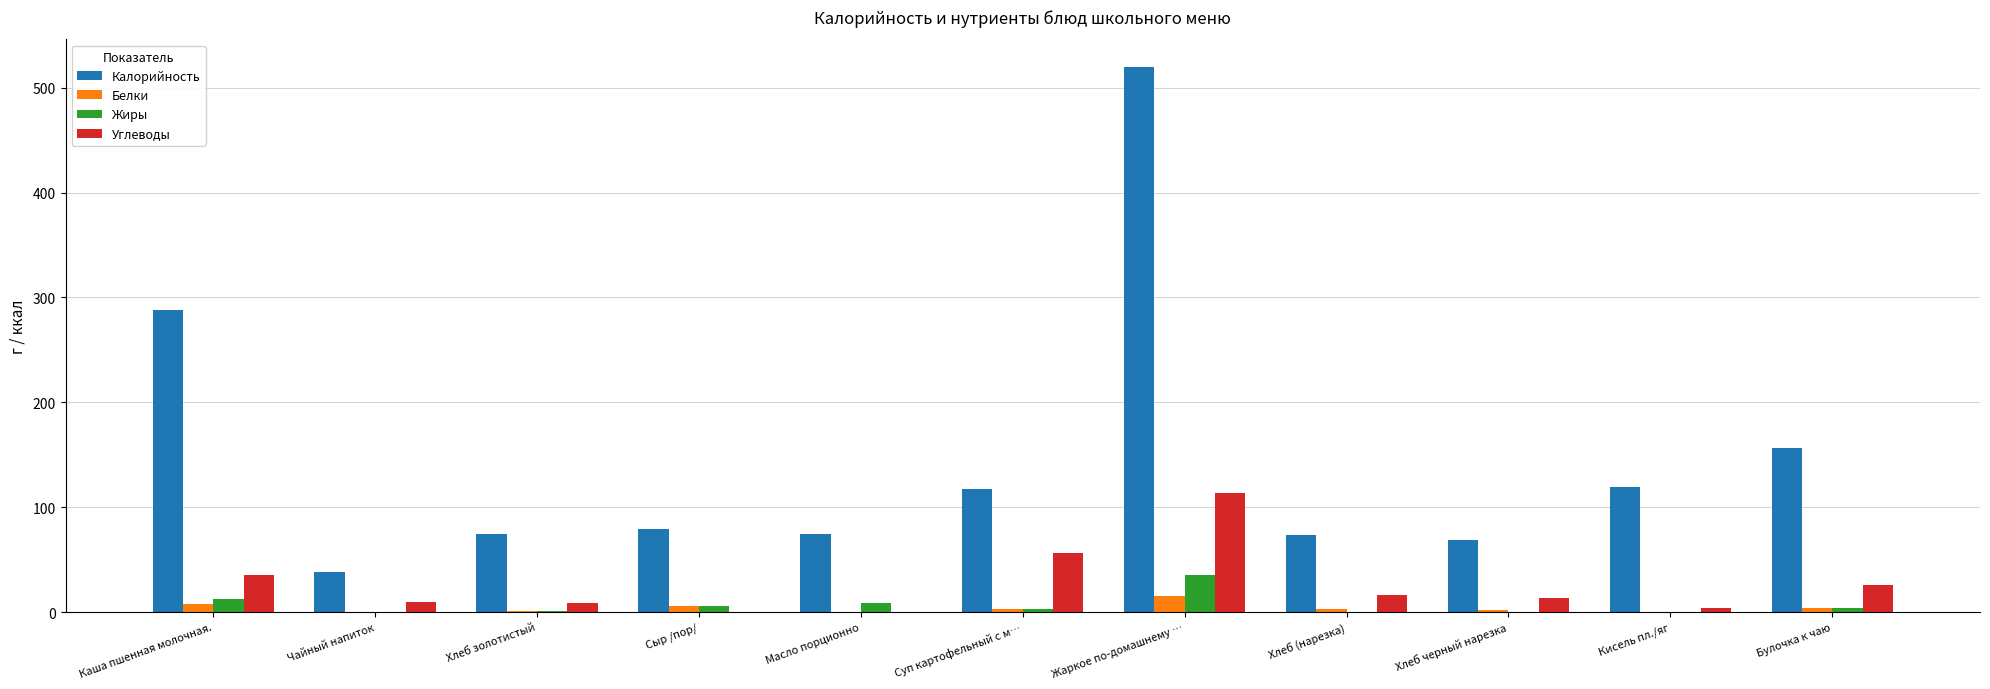

What is the greatest value displayed?

520.0